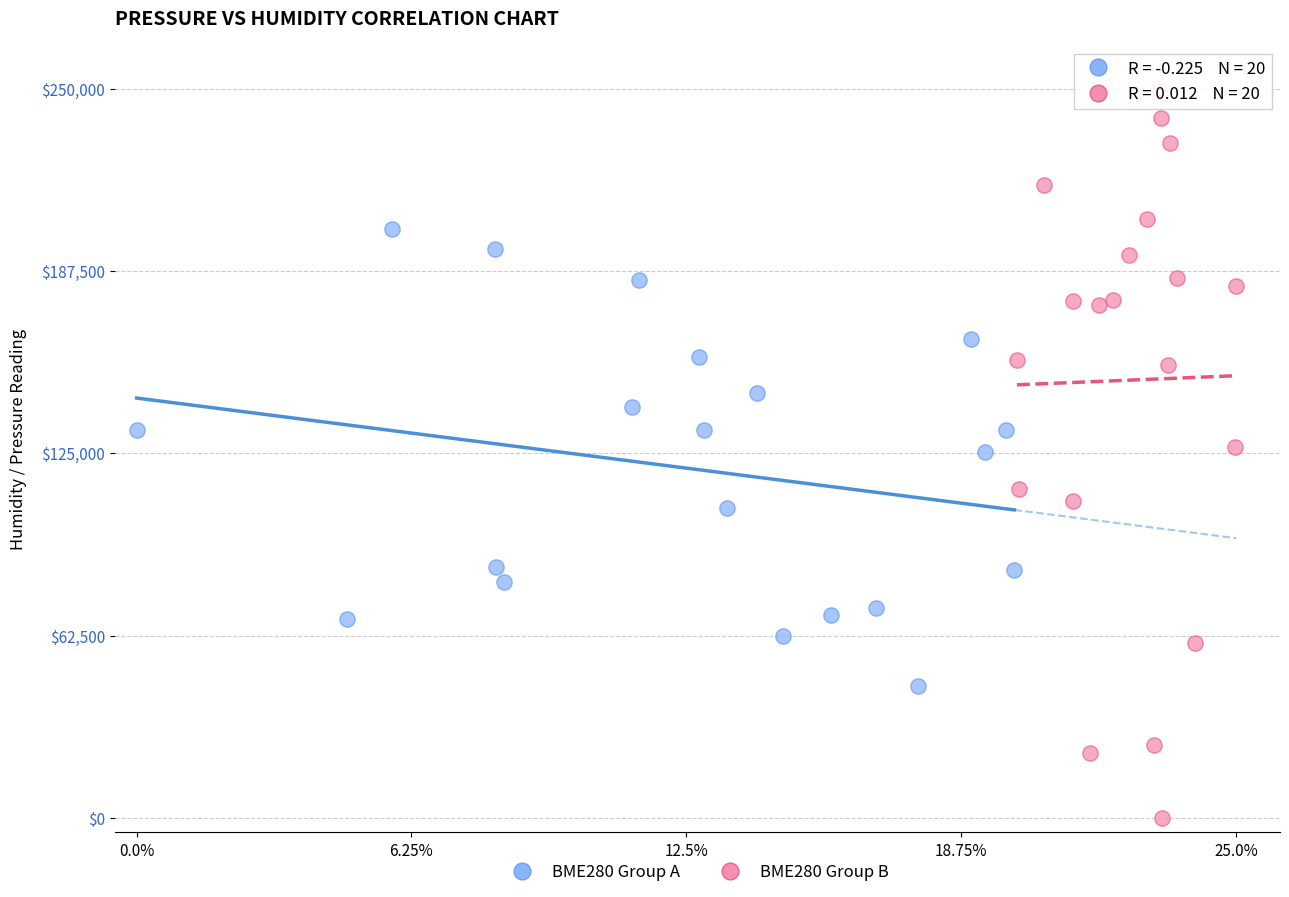

Which series reaches the maximum Y coordinate?

BME280 Group B